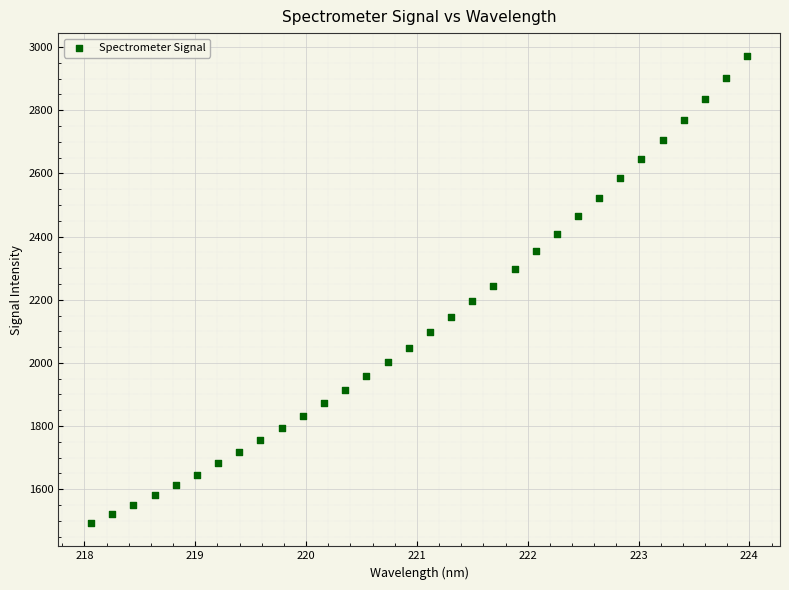

What is the range of Y values (max minus min)?

1477.5